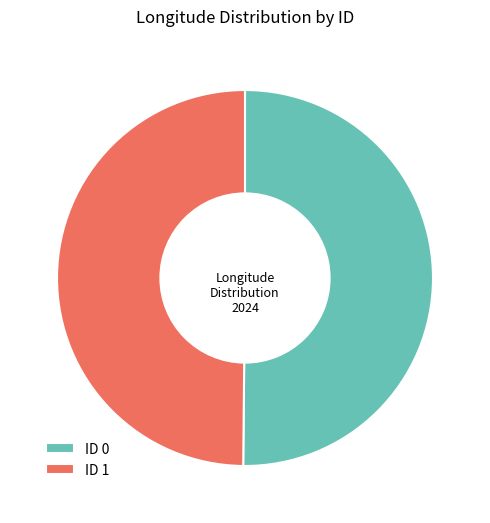

Combined, do ID 0 and ID 1 account for over 50%?

Yes